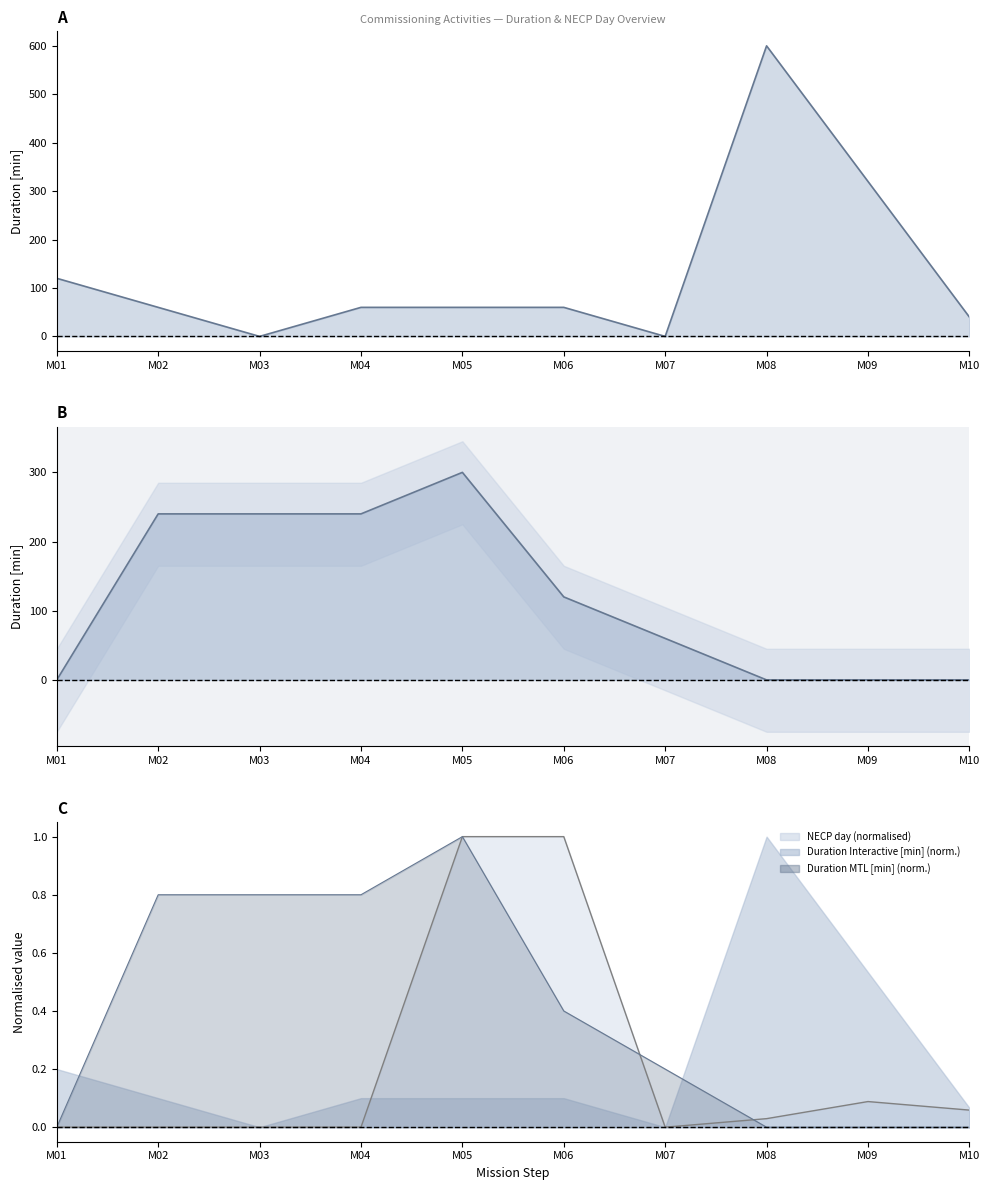

At which label does Duration MTL [min] first exceed 120?

M02